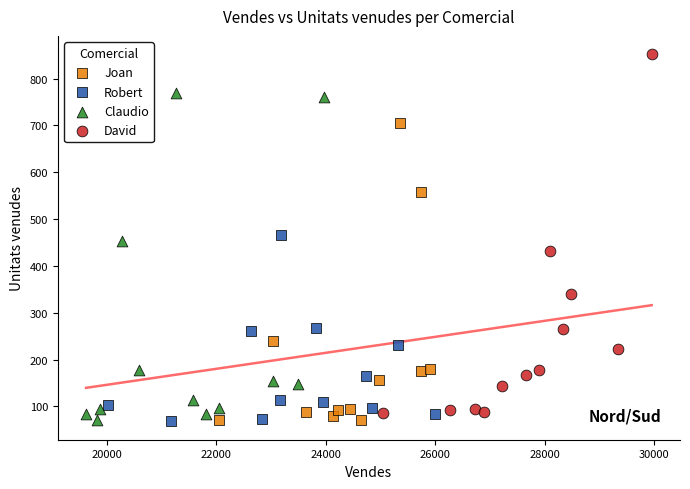

Which series has the largest Y range (max minus min)?

David